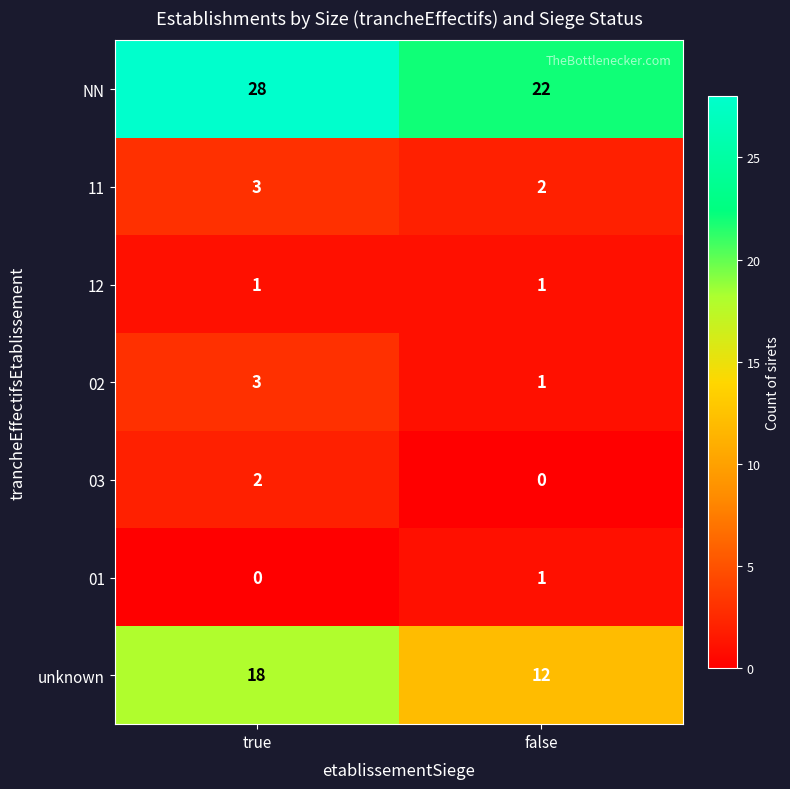

Which label corresponds to the largest value in the chart?

true